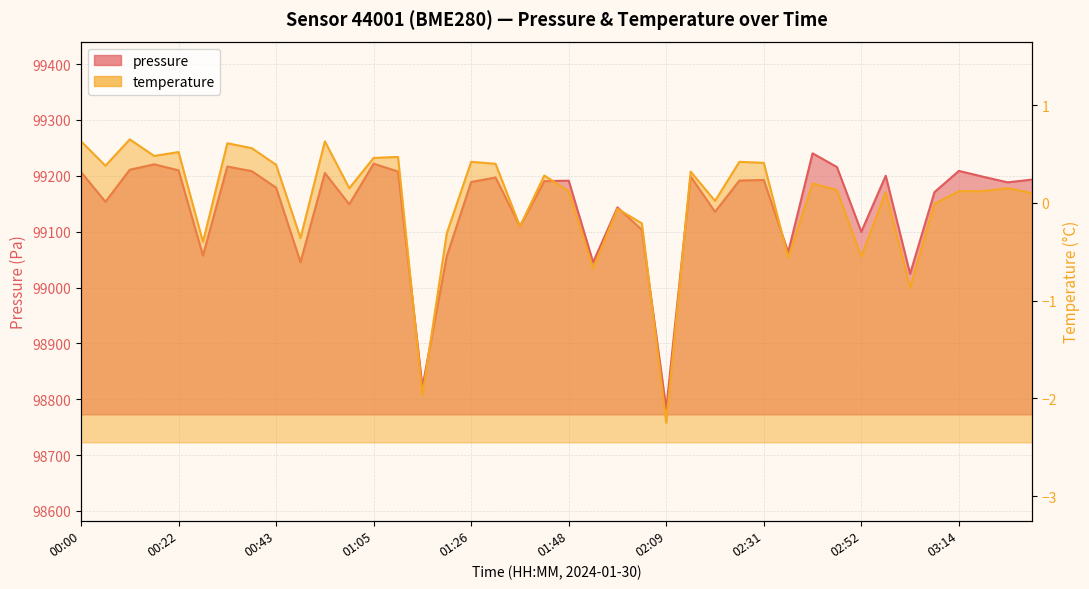

Rank the series by their maximum value, from highest to lowest.

pressure, temperature